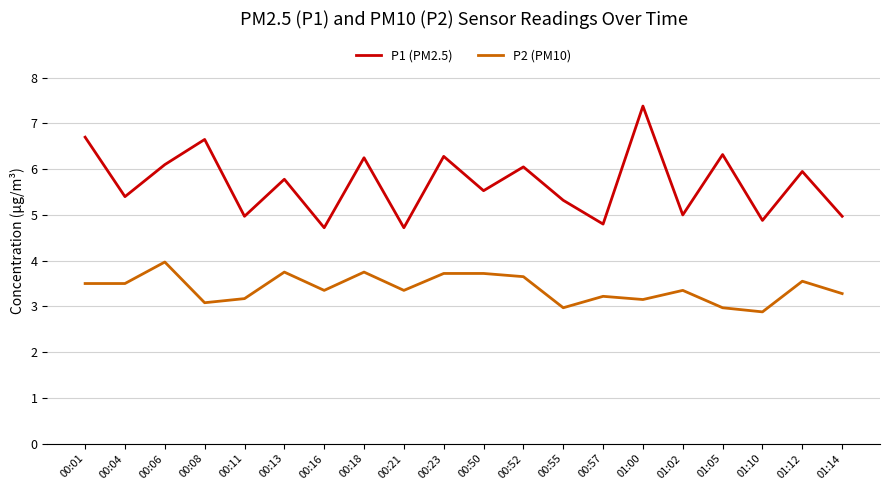

True or false: P1 (PM2.5) has a value of 6.7 at 00:08.

True